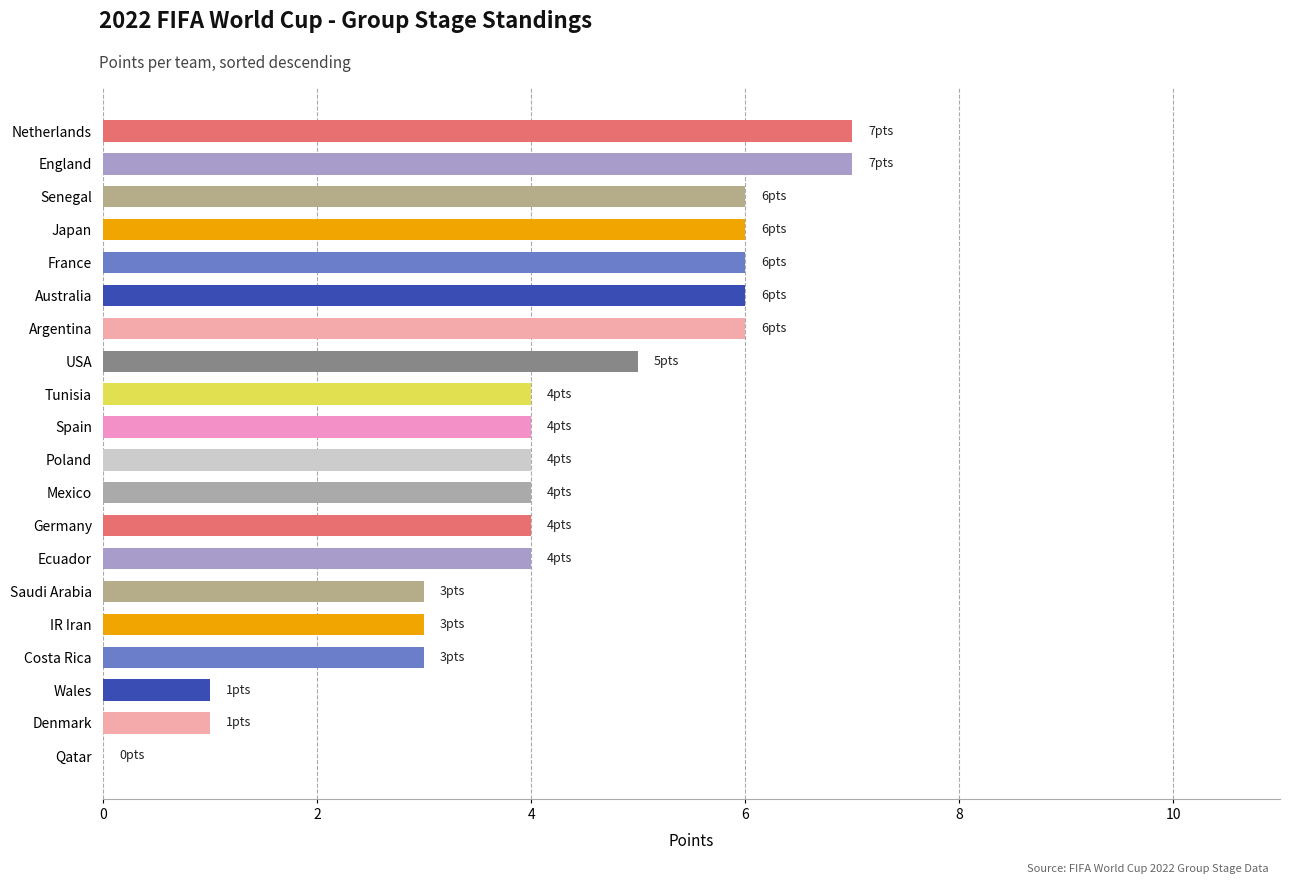

What is the maximum value shown in the chart?

7